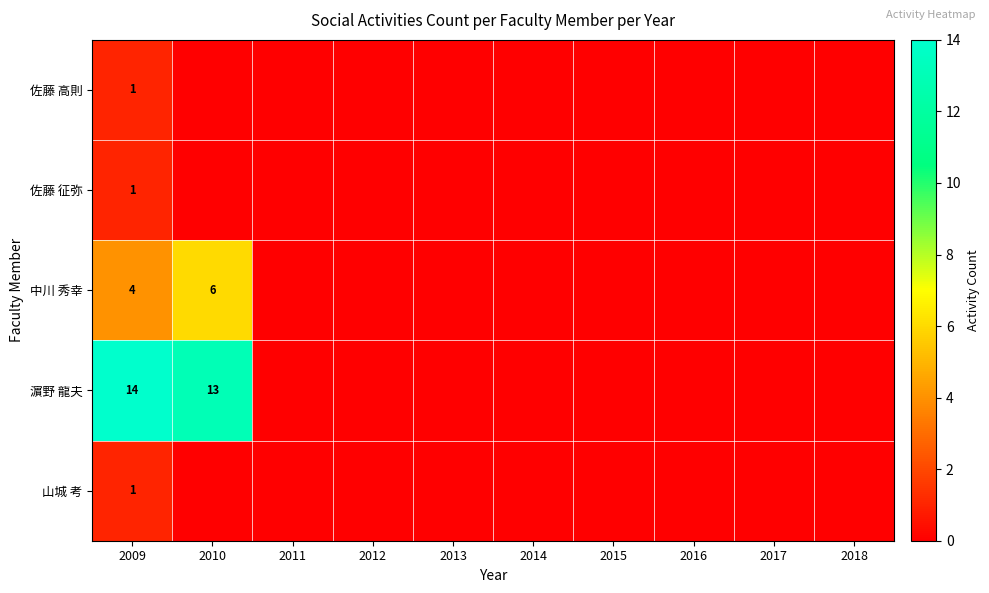

What is the difference between the highest and lowest values at 2009?

13